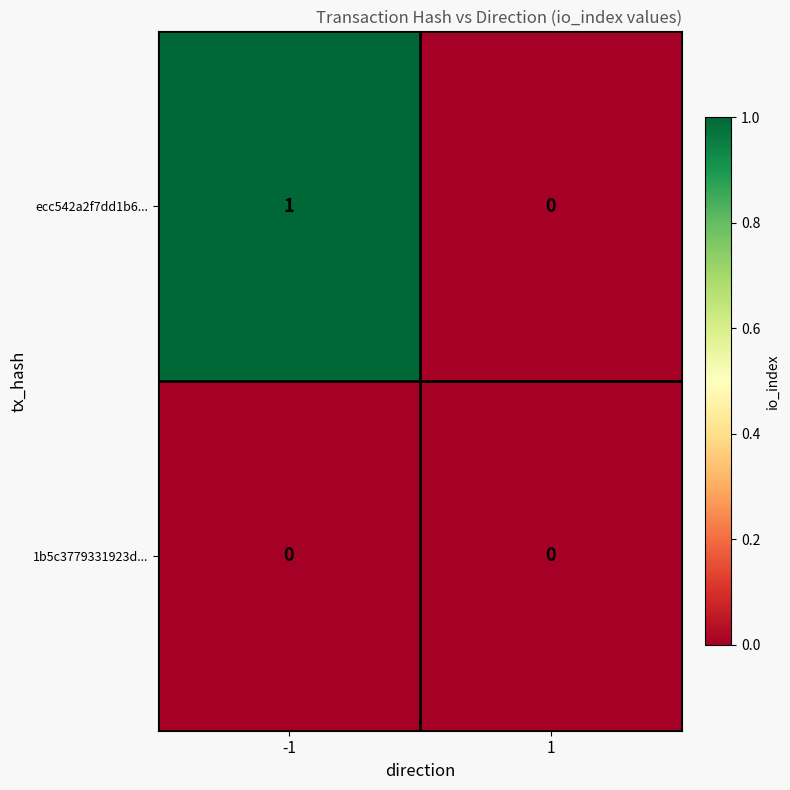

True or false: ecc542a2f7dd1b6... has a value of 1 at -1.

True